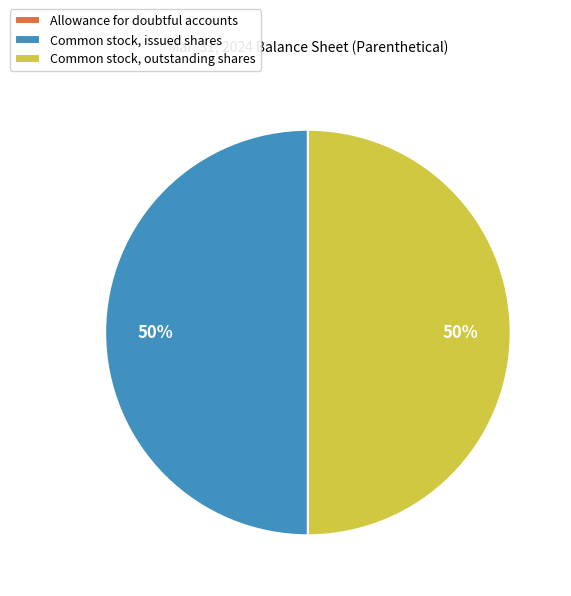

To the nearest percent, what is the difference between the largest and smallest slice percentages?

50%